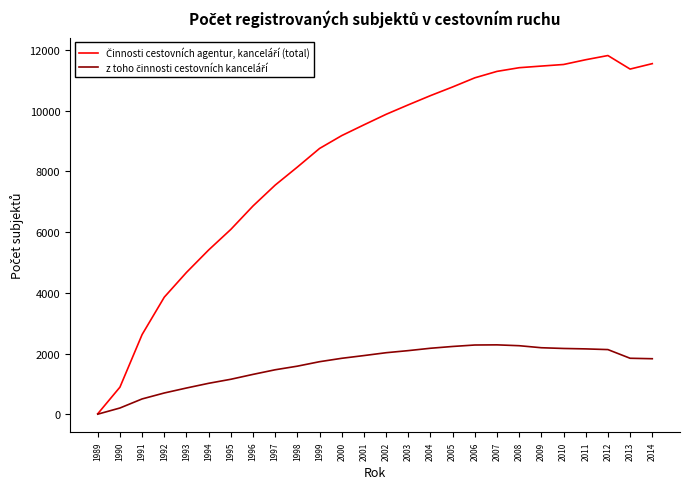

What is the greatest value displayed?

11820